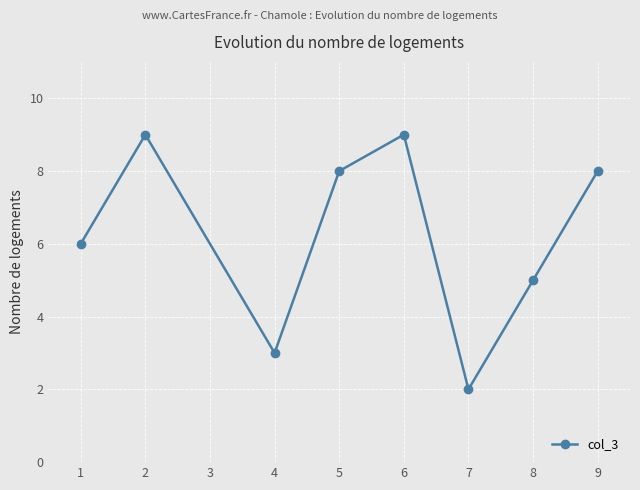

Reading left to right, extract all data points from this chart.

6	9	3	8	9	2	5	8